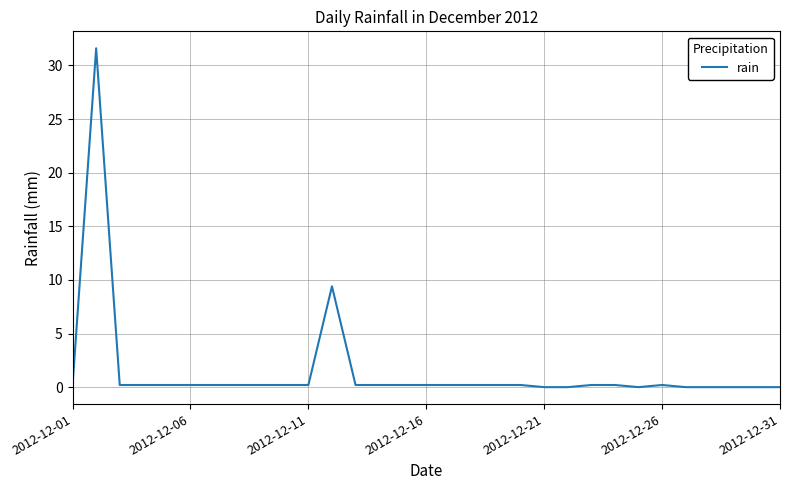

What is the difference between the maximum and minimum values?

31.6